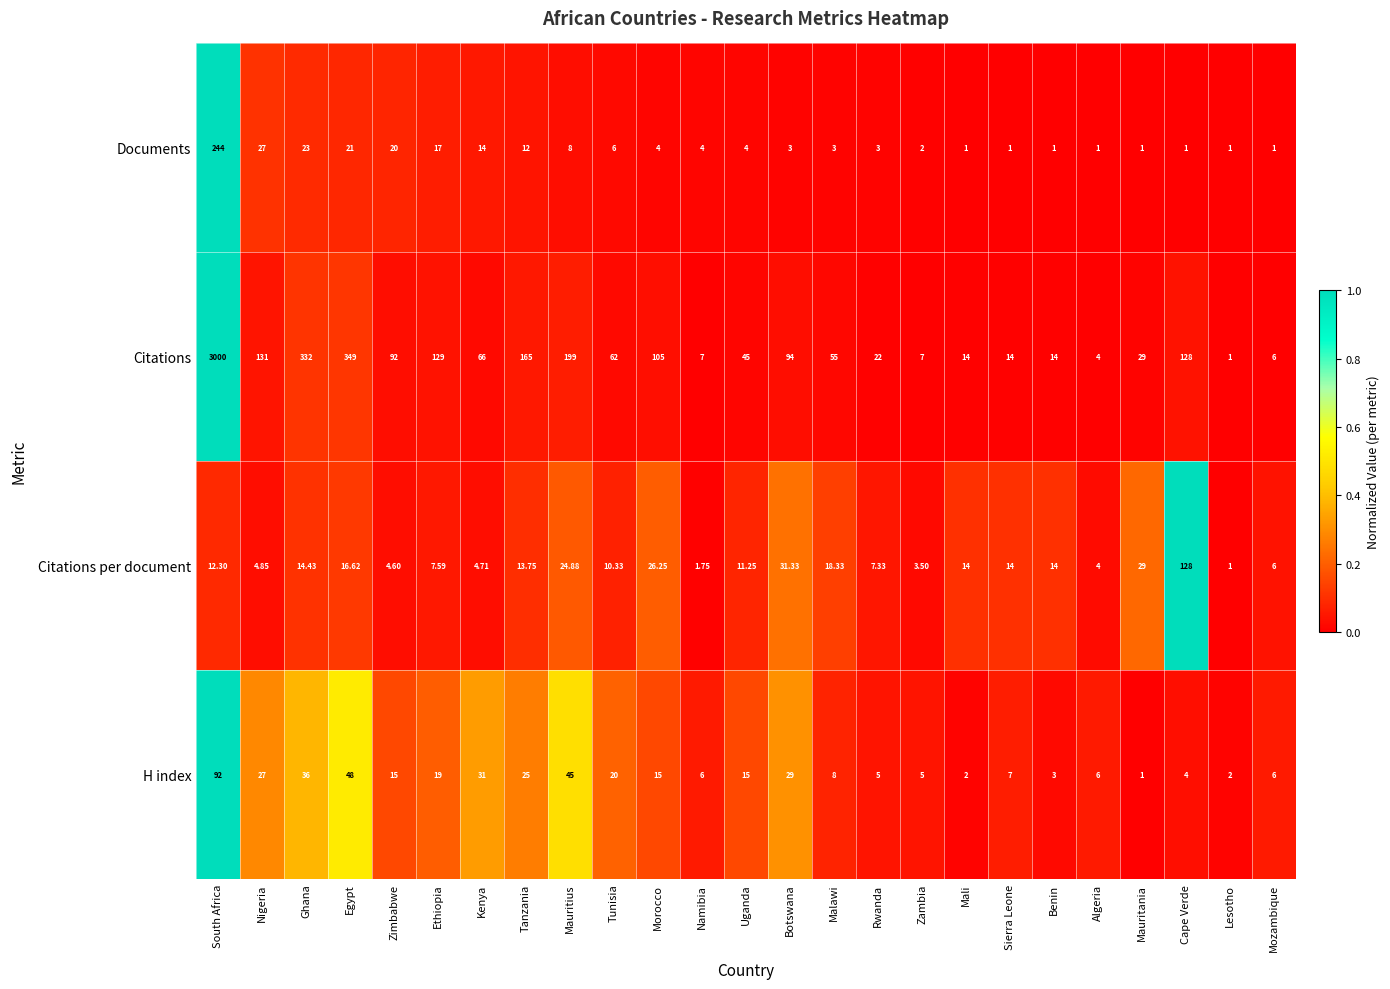

Where does the Documents series first go above 4?

South Africa